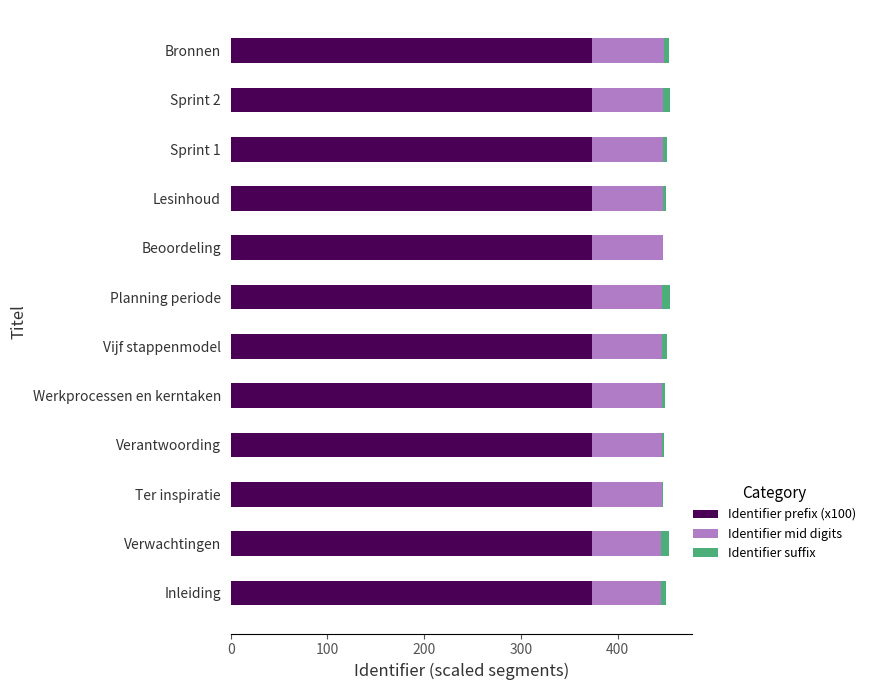

What is the highest value of the Identifier prefix (x100) series?

374